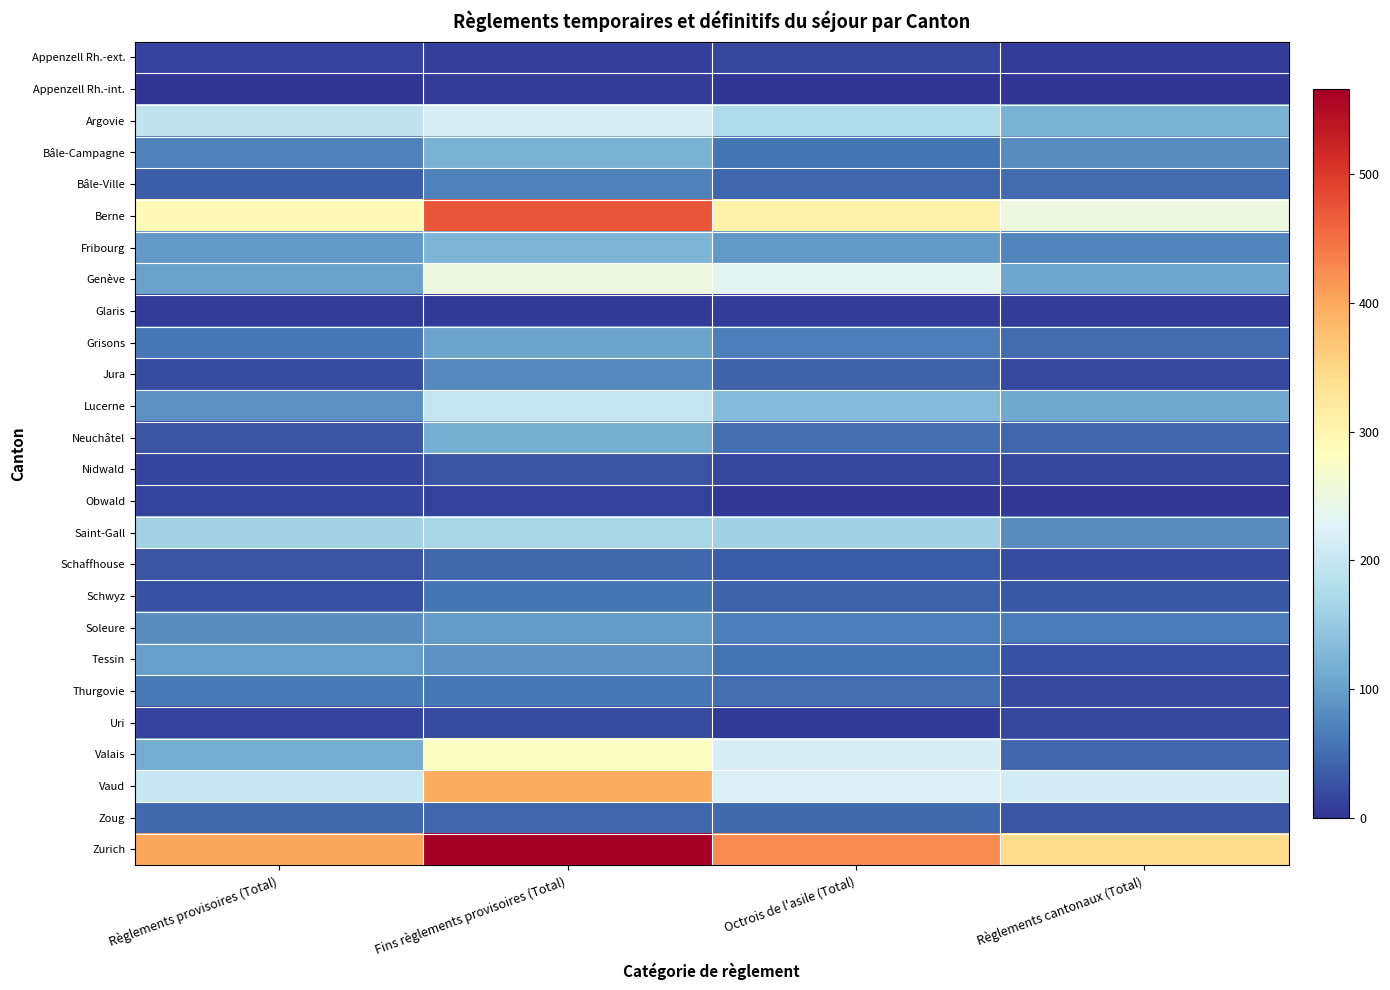

Between Octrois de l'asile (Total) and Règlements cantonaux (Total), which is larger?

Octrois de l'asile (Total)